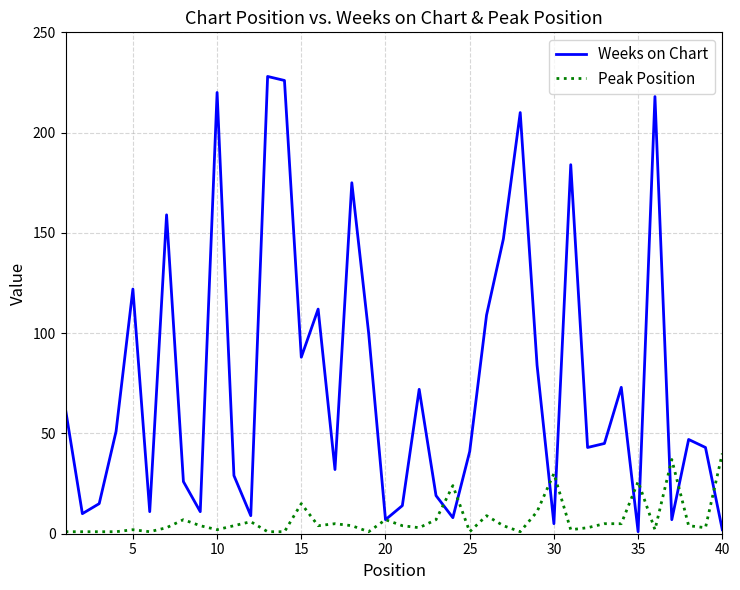

Rank the series by their average value, from highest to lowest.

Weeks on Chart, Peak Position